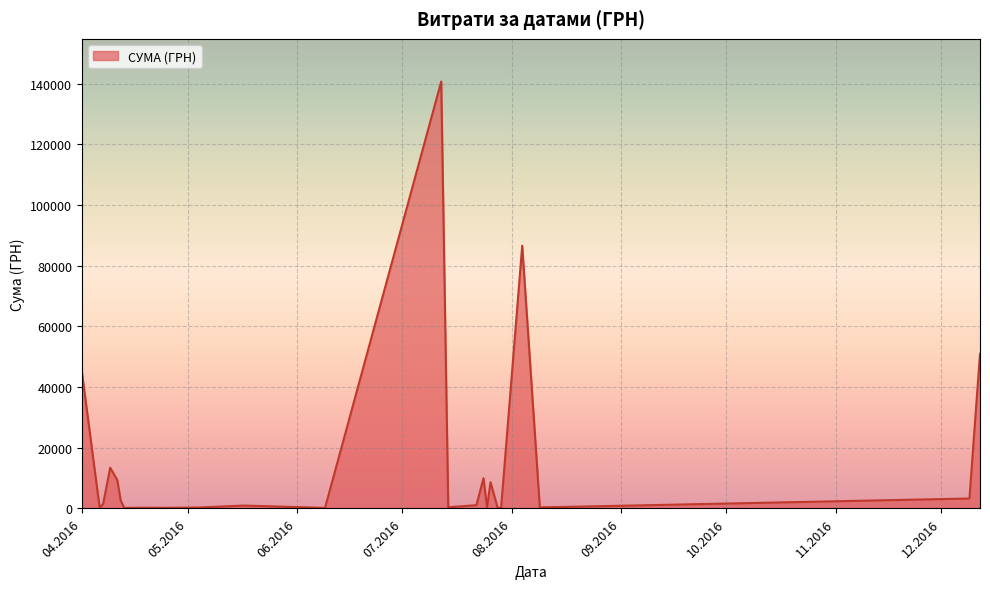

What is the maximum value shown in the chart?

140706.2